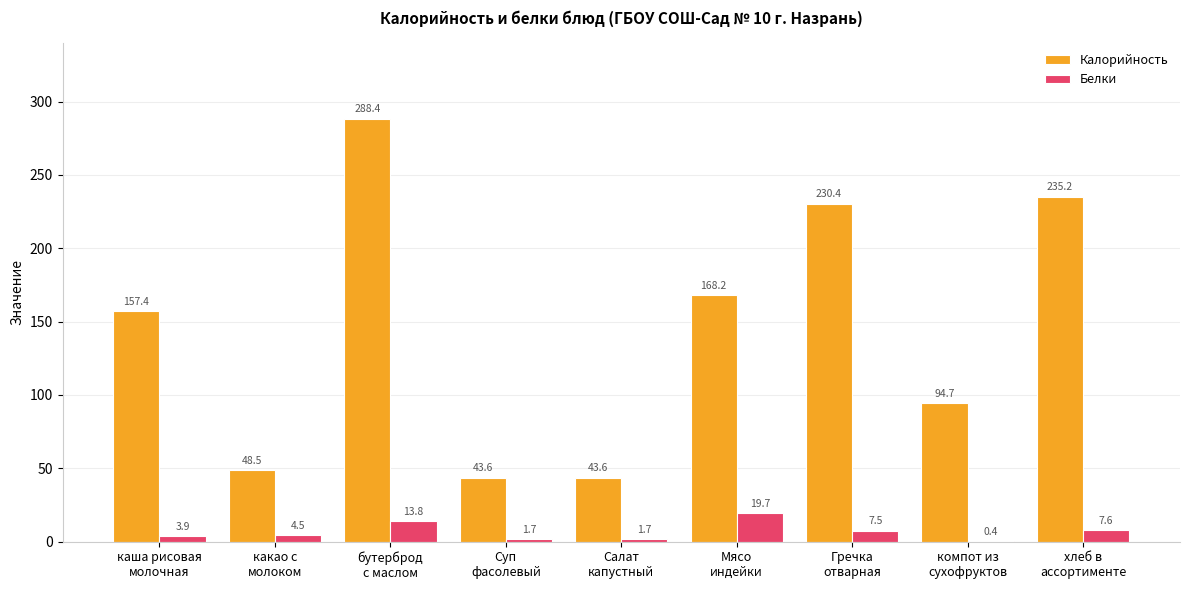

What is the difference between the Белки values at Гречка
отварная and компот из
сухофруктов?

7.1